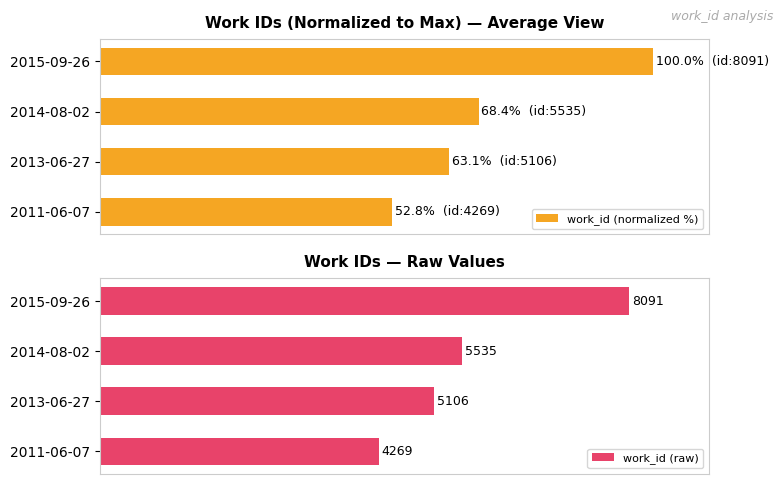

Which category has the lowest value in the work_id (raw) series?

2011-06-07